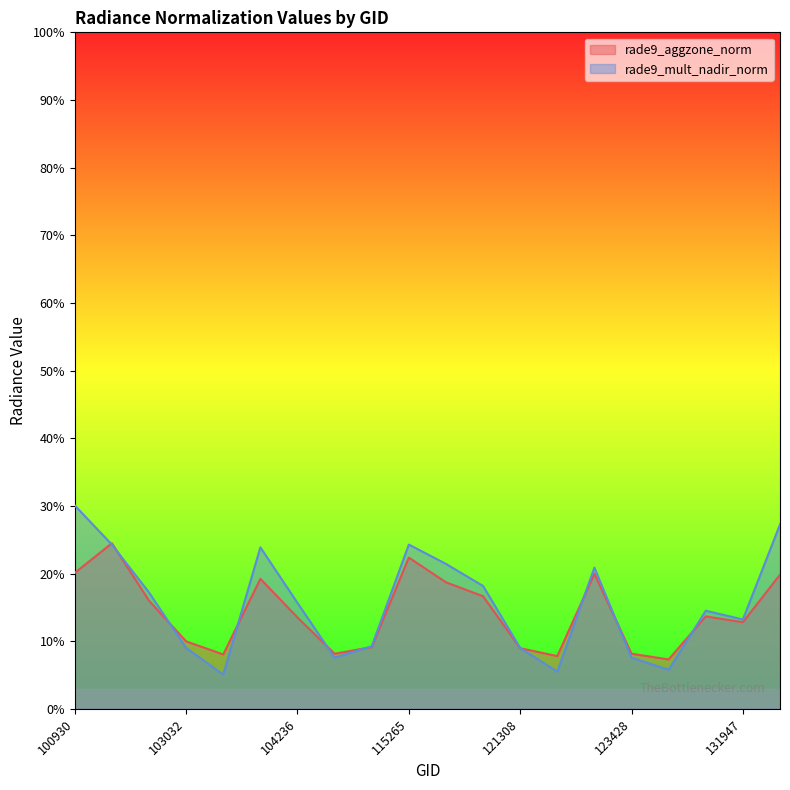

What is the maximum value for rade9_mult_nadir_norm?

30.1